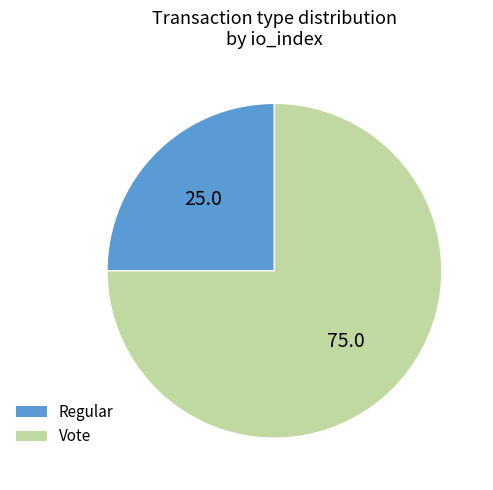

Rank the categories by value from lowest to highest.

Regular, Vote